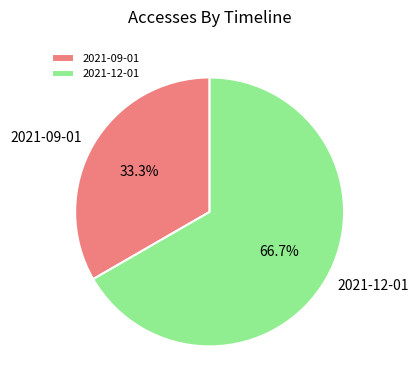

How many slices are in this pie chart?

2